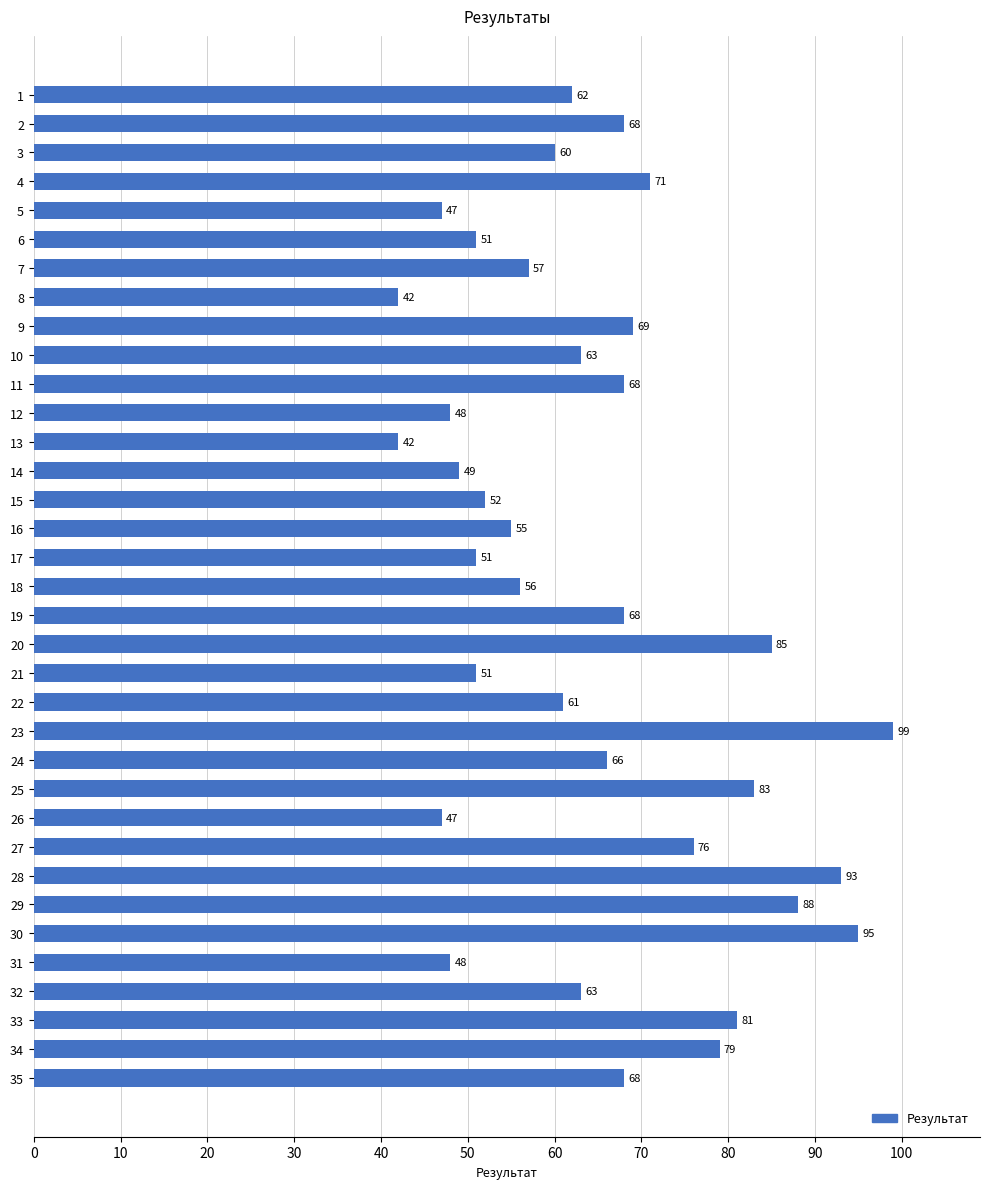

What is the value of the 25th bar from the top?

83